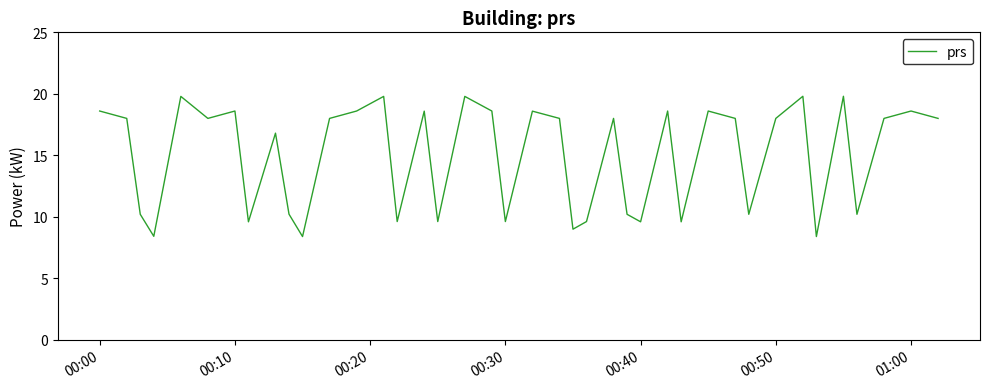

What is the maximum value shown in the chart?

19.8